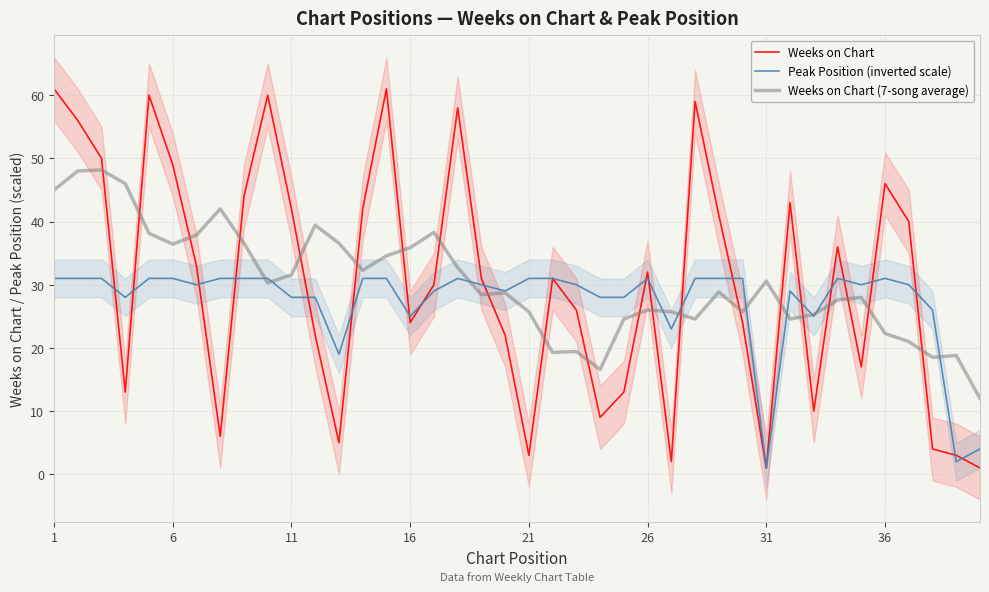

Reading right to left, list all the values displayed in this chart.

Weeks on Chart: 1.0	3.0	4.0	40.0	46.0	17.0	36.0	10.0	43.0	1.0	24.0	41.0	59.0	2.0	32.0	13.0	9.0	26.0	31.0	3.0	22.0	31.0	58.0	30.0	24.0	61.0	42.0	5.0	22.0	42.0	60.0	44.0	6.0	33.0	49.0	60.0	13.0	50.0	56.0	61.0
Peak Position (inverted scale): 4.0	2.0	26.0	30.0	31.0	30.0	31.0	25.0	29.0	1.0	31.0	31.0	31.0	23.0	31.0	28.0	28.0	30.0	31.0	31.0	29.0	30.0	31.0	29.0	25.0	31.0	31.0	19.0	28.0	28.0	31.0	31.0	31.0	30.0	31.0	31.0	28.0	31.0	31.0	31.0
Weeks on Chart (7-song average): 12.0	18.8	18.5	21.0	22.3	28.0	27.6	25.3	24.6	30.6	25.7	28.9	24.6	25.7	26.0	24.6	16.6	19.4	19.3	25.7	28.7	28.4	32.7	38.3	35.9	34.6	32.3	36.6	39.4	31.6	30.3	36.6	42.0	37.9	36.4	38.1	46.0	48.2	48.0	45.0